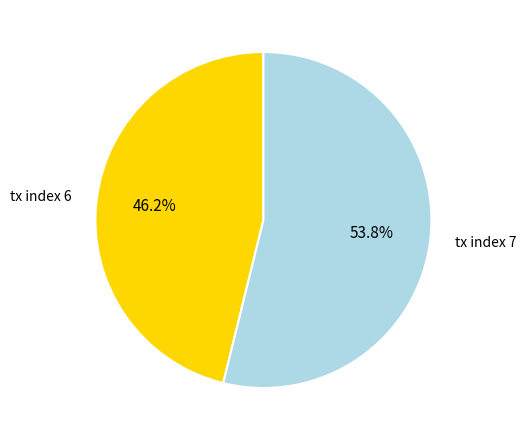

To the nearest percent, what is the difference between the tx index 7 and tx index 6 slice percentages?

8%